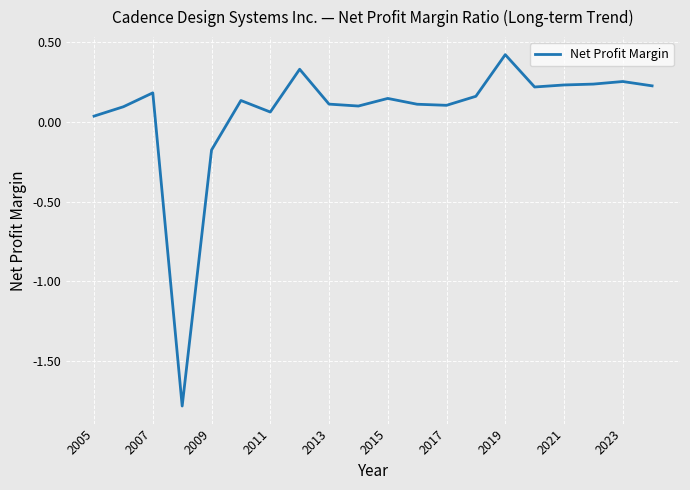

What is the difference between the maximum and minimum values?

2.2